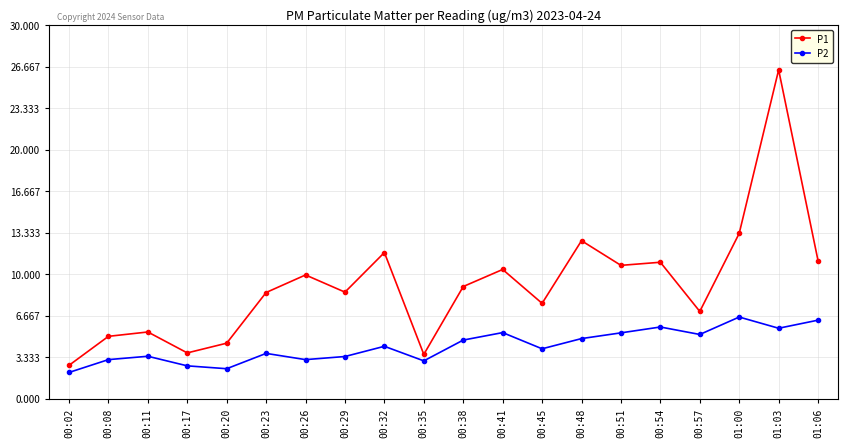

What is the value of the P2 point at the 20th from the left?

6.3